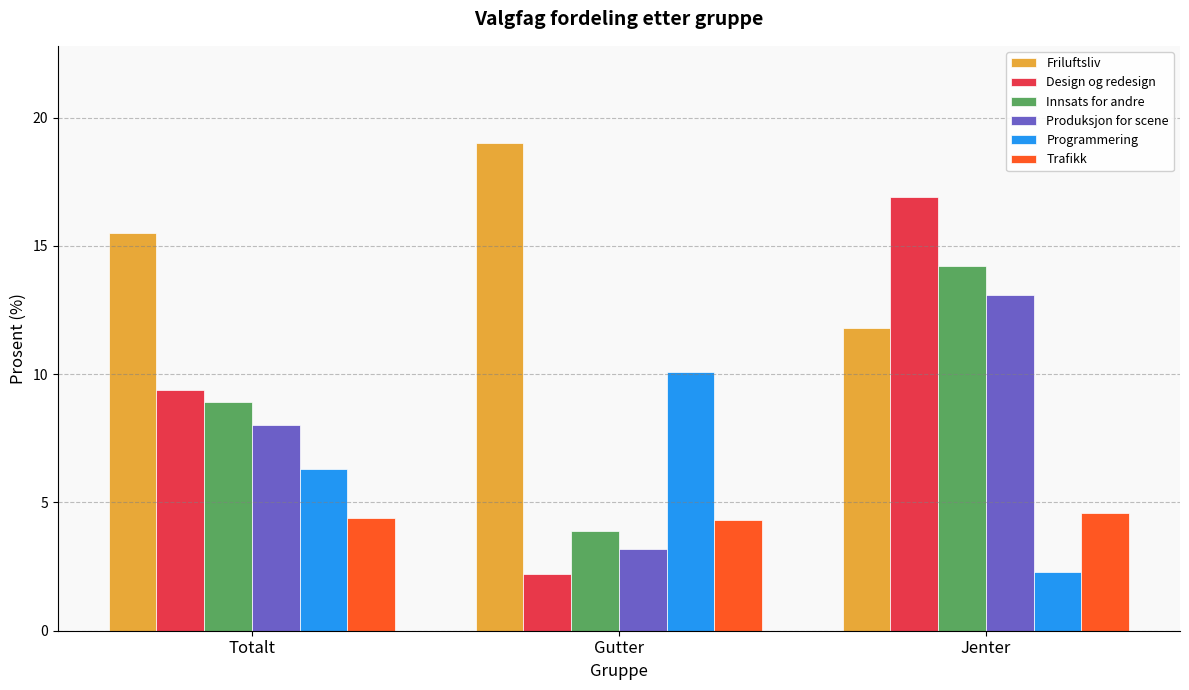

What is the spread (max minus min) of values at Jenter?

14.6